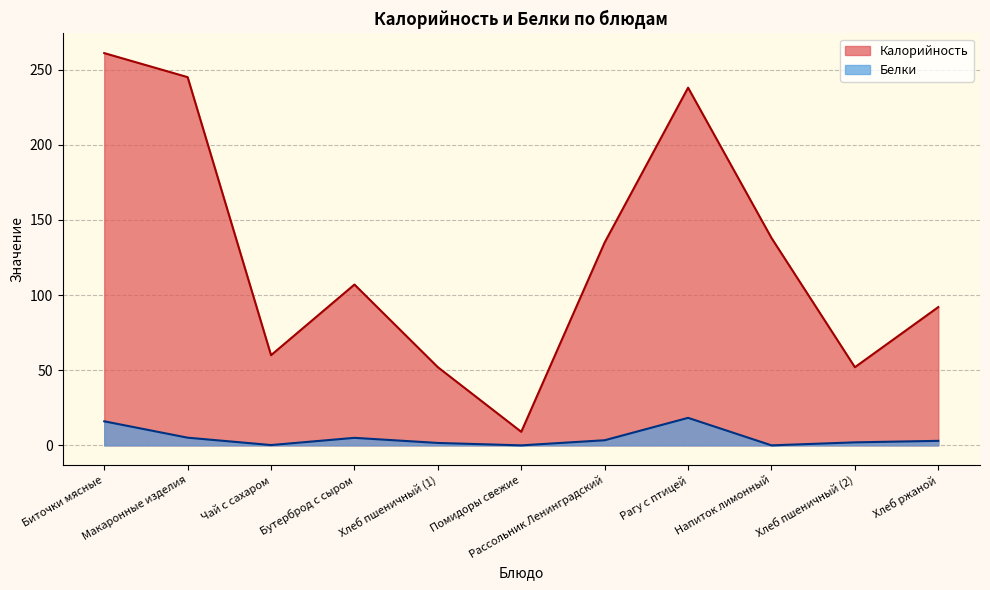

The Калорийность series shows 138.0 at Напиток лимонный. True or false?

True